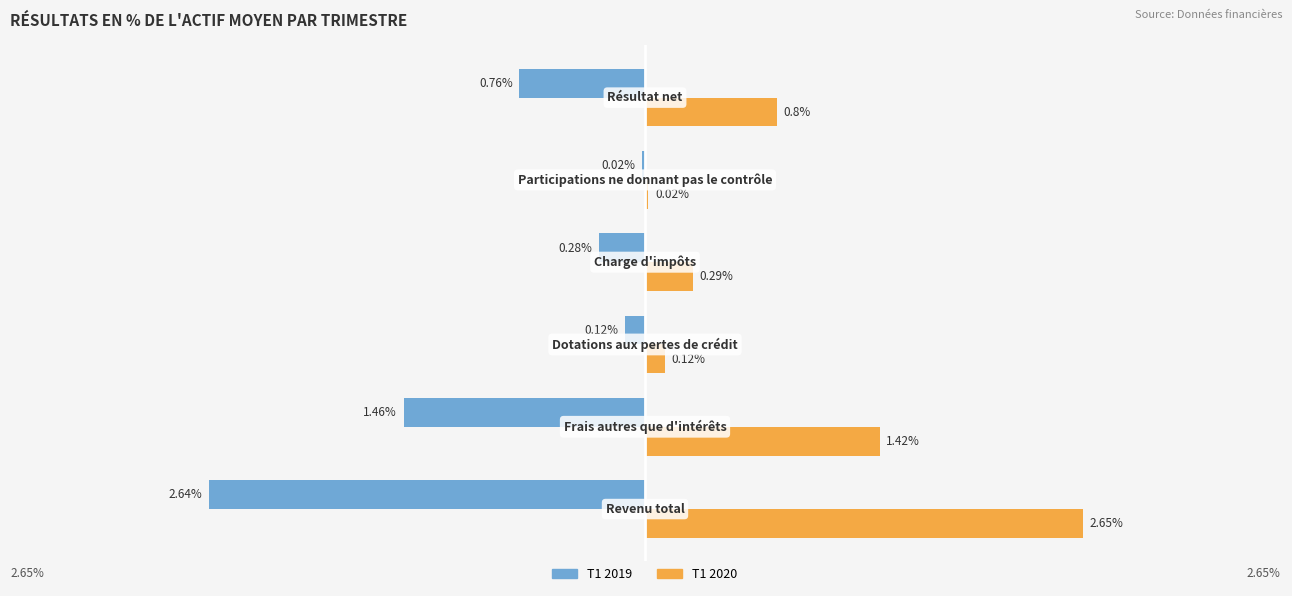

Which series has the largest range (max minus min)?

T1 2020